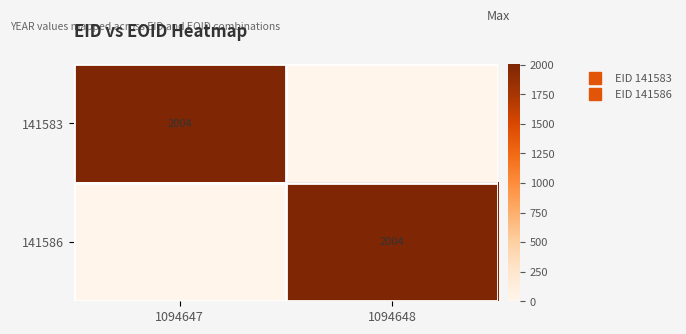

At how many categories does at least one series exceed 1239?

2